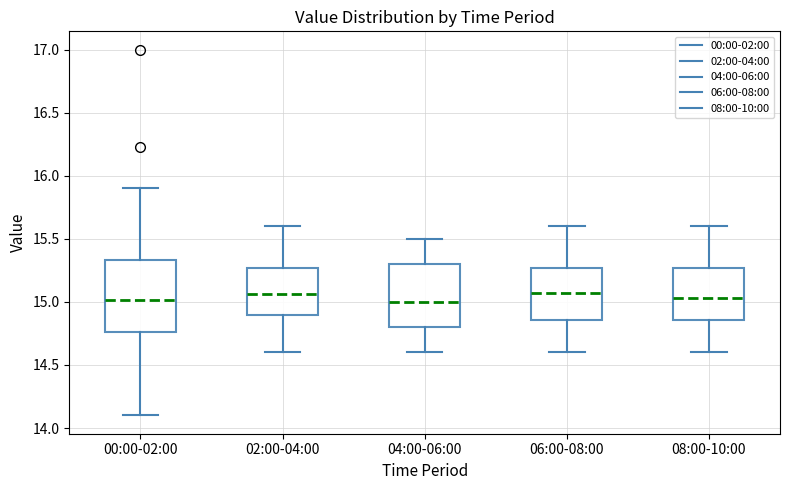

Comparing the boxes themselves (not the whiskers), which one is the tallest?

00:00-02:00